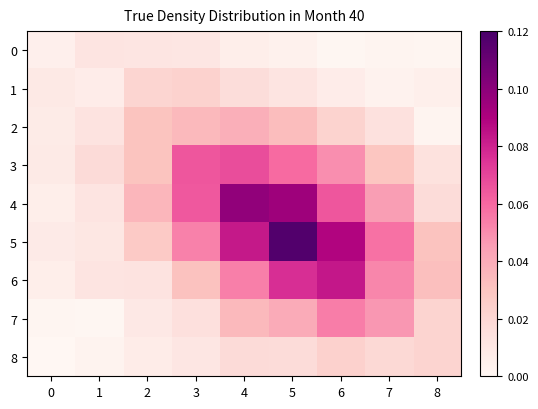

Which has a higher value, 4 or 2?

2